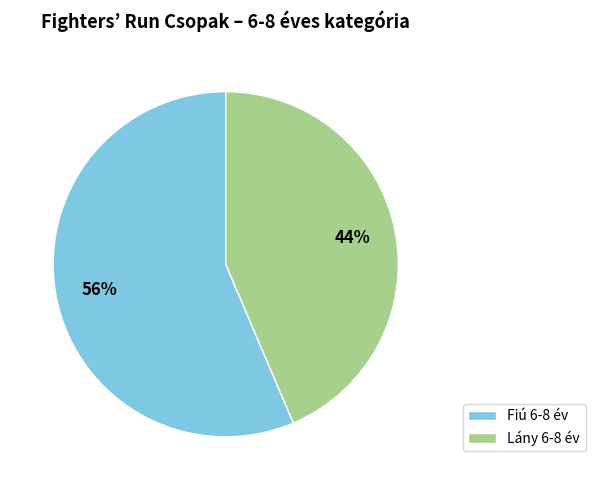

To the nearest percent, what is the combined percentage of Fiú 6-8 év and Lány 6-8 év?

100%